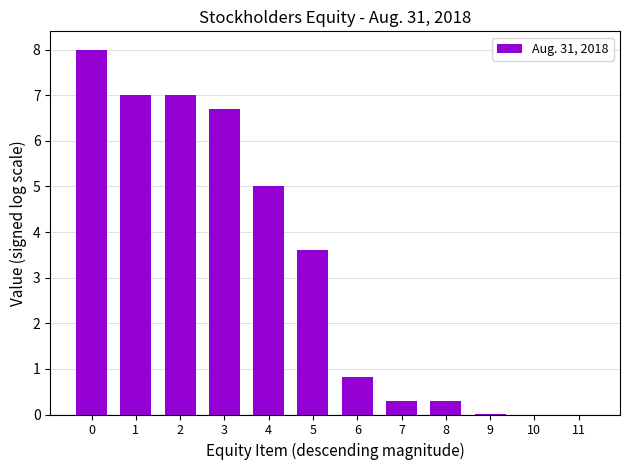

At which label is the value closest to 4?

5